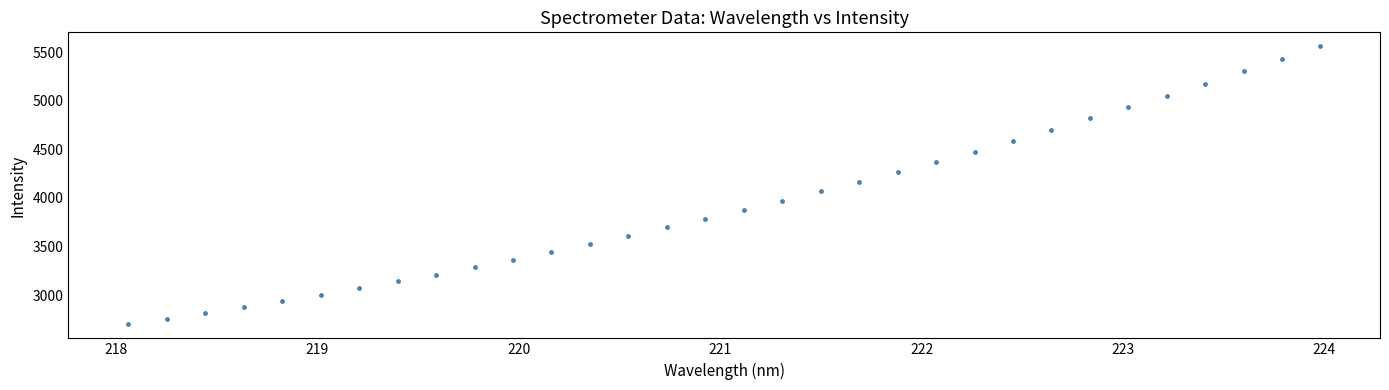

What is the range of Y values (max minus min)?

2863.9